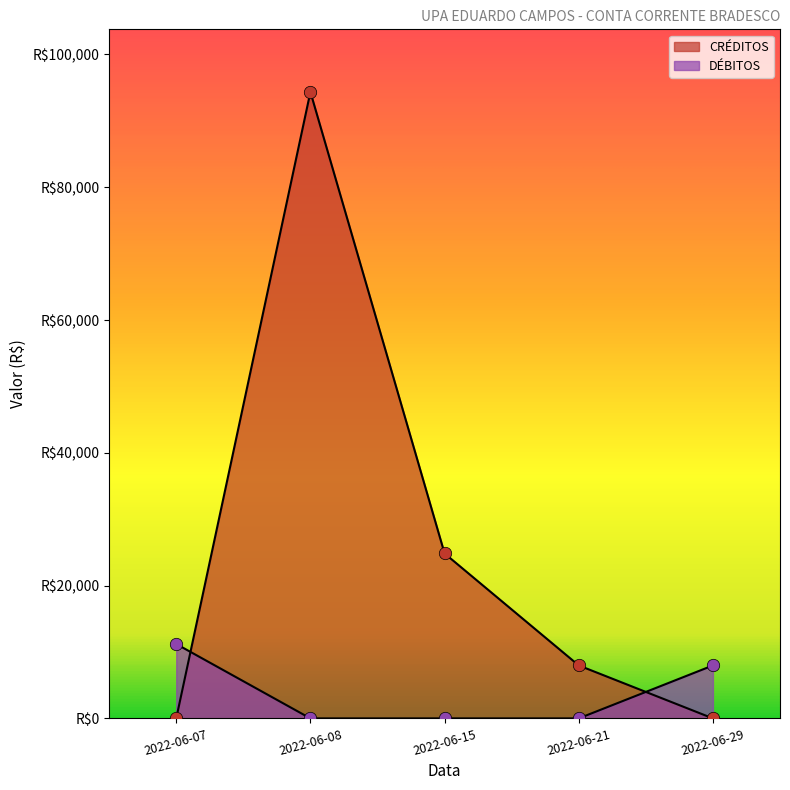

Which series contains the lowest Y value?

DÉBITOS